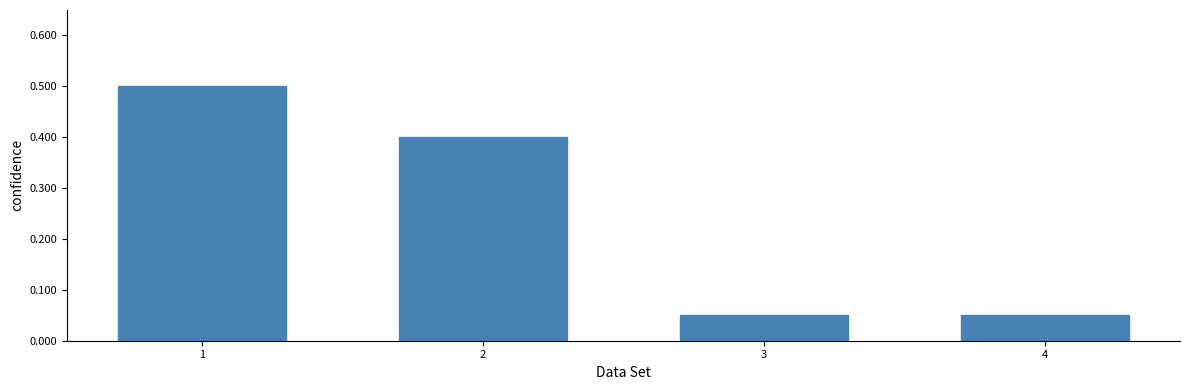

What is the value of the 2nd bar from the left?

0.4